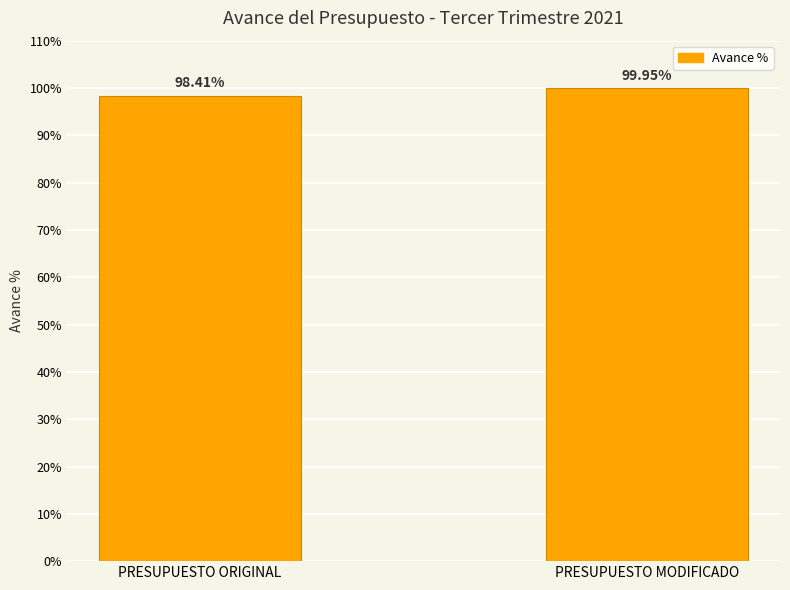

How many data points does each series have?

2